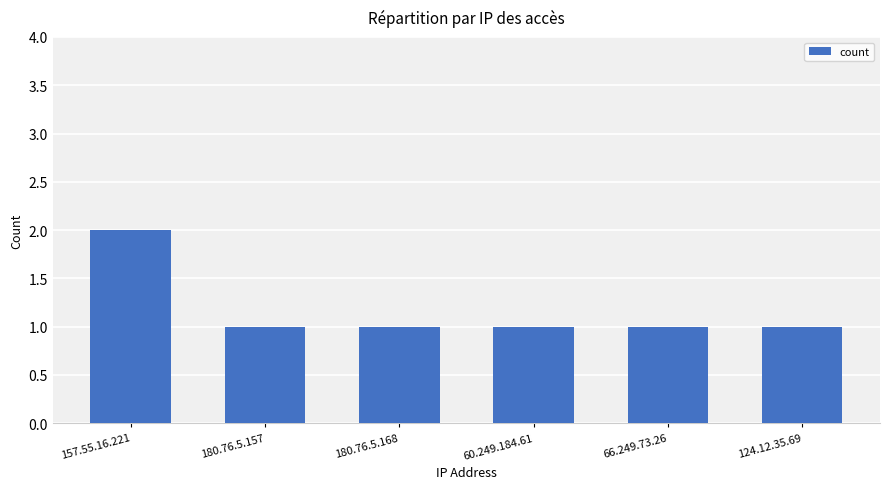

What value does the data have at 180.76.5.168?

1